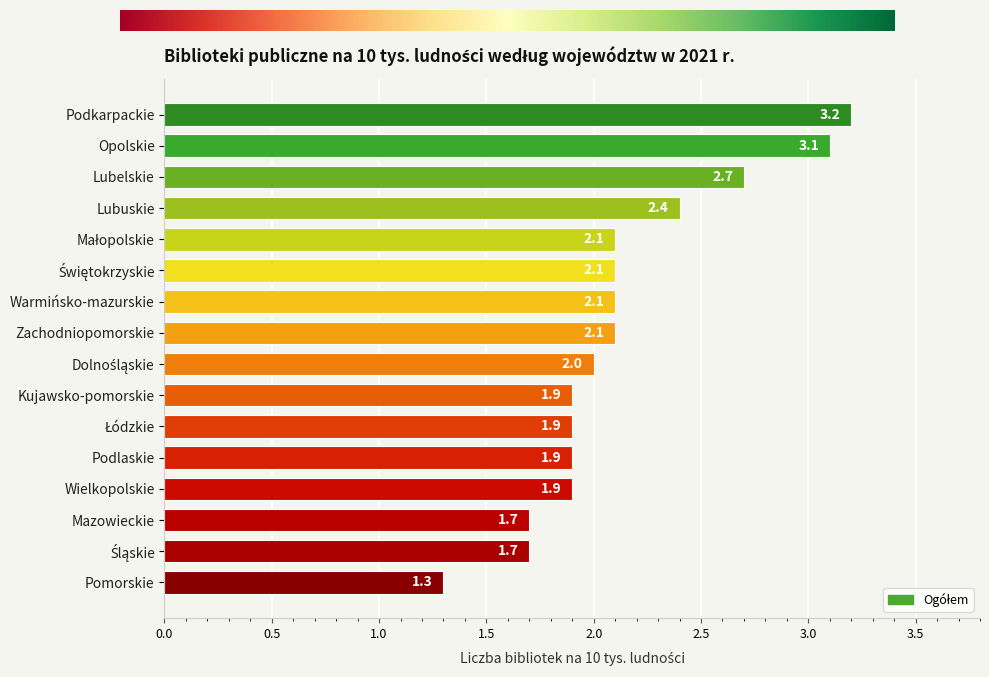

What is the smallest value displayed?

1.3